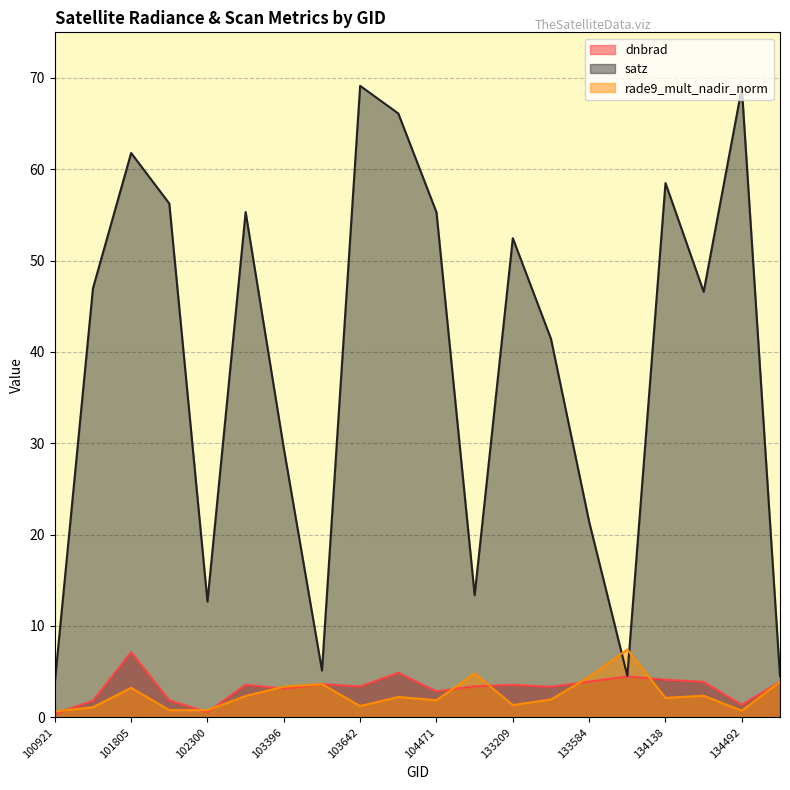

The value of dnbrad at 103988 is 4.9. True or false?

True